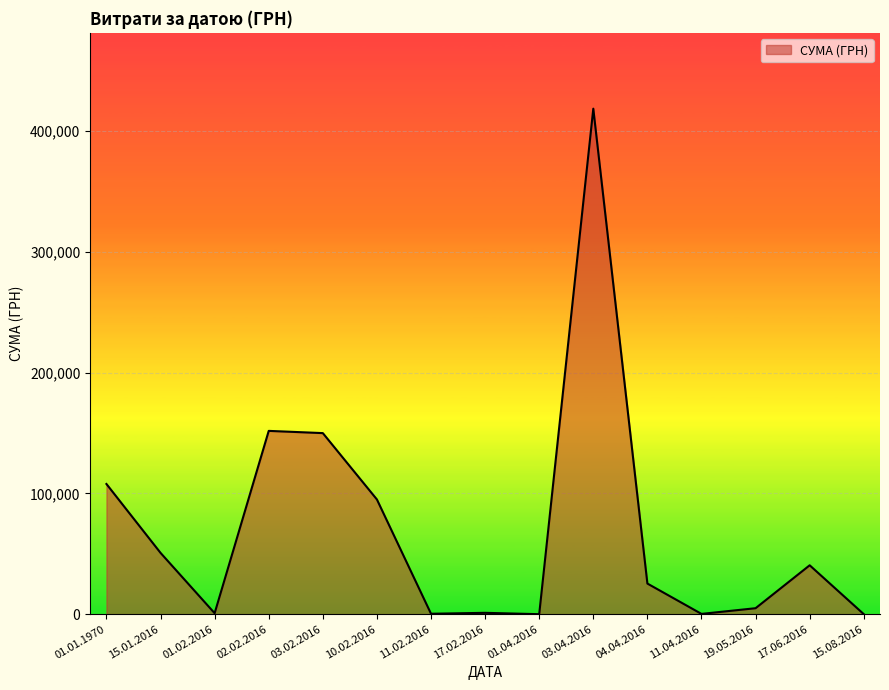

Which category has the highest value across all series?

03.04.2016